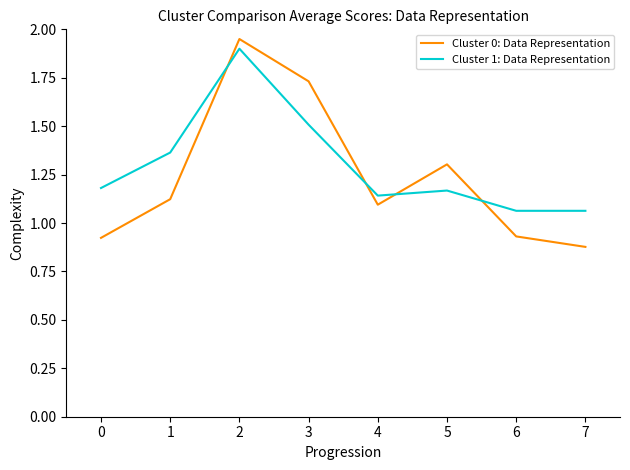

At which category does the chart reach its minimum across all series?

7